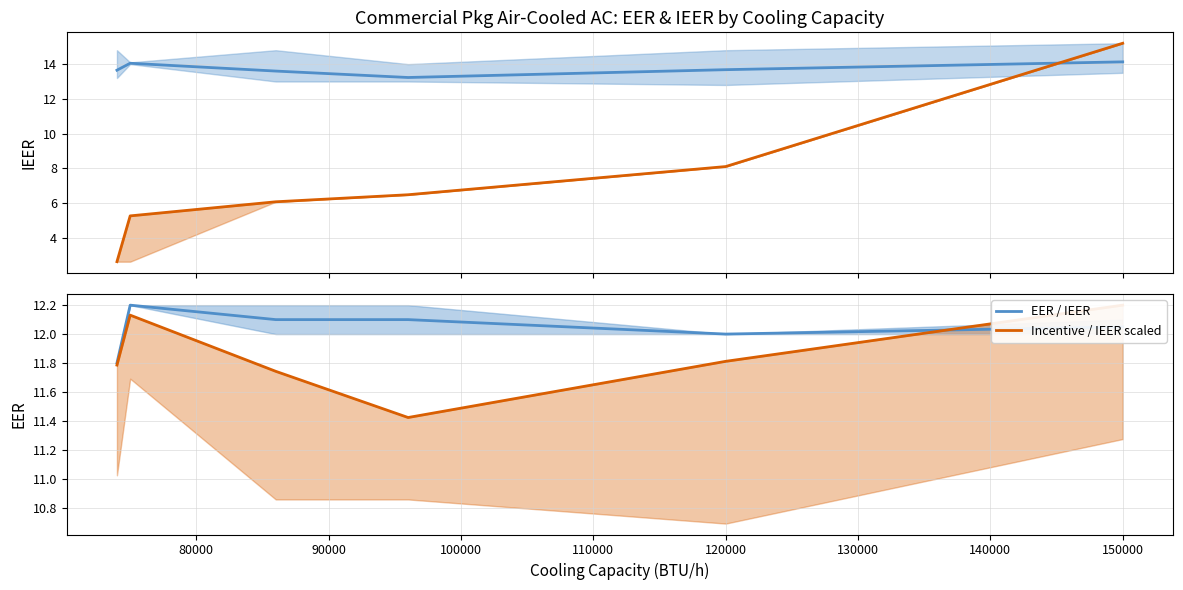

Does the chart display data point markers on the line(s)?

No